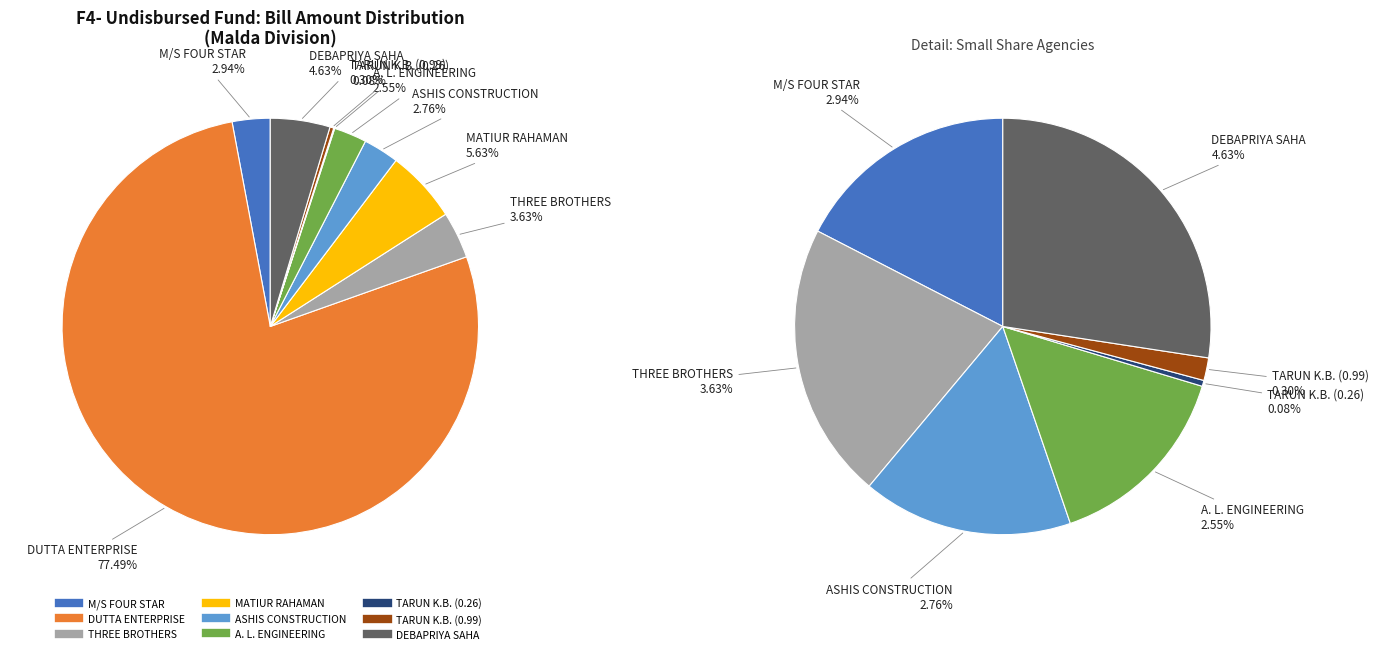

The TARUN KUMAR BHATTACHARYA (0.99) slice represents 1% of the pie. True or false?

False